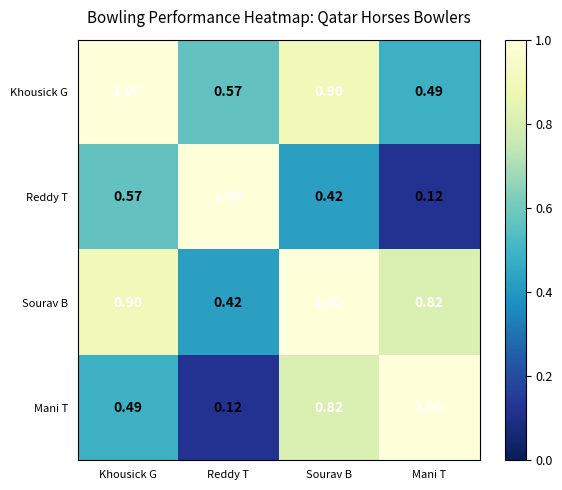

Which series changed the most between Khousick G and Reddy T?

Sourav B